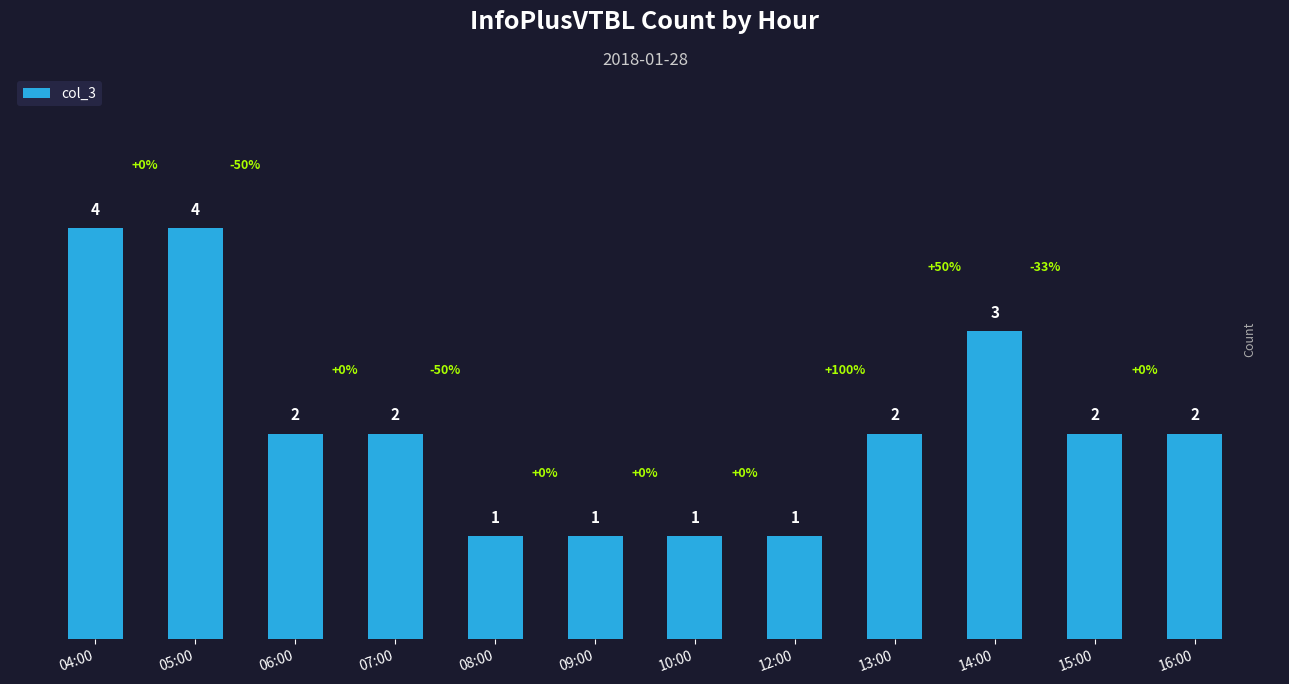

How many distinct data groups are displayed?

1